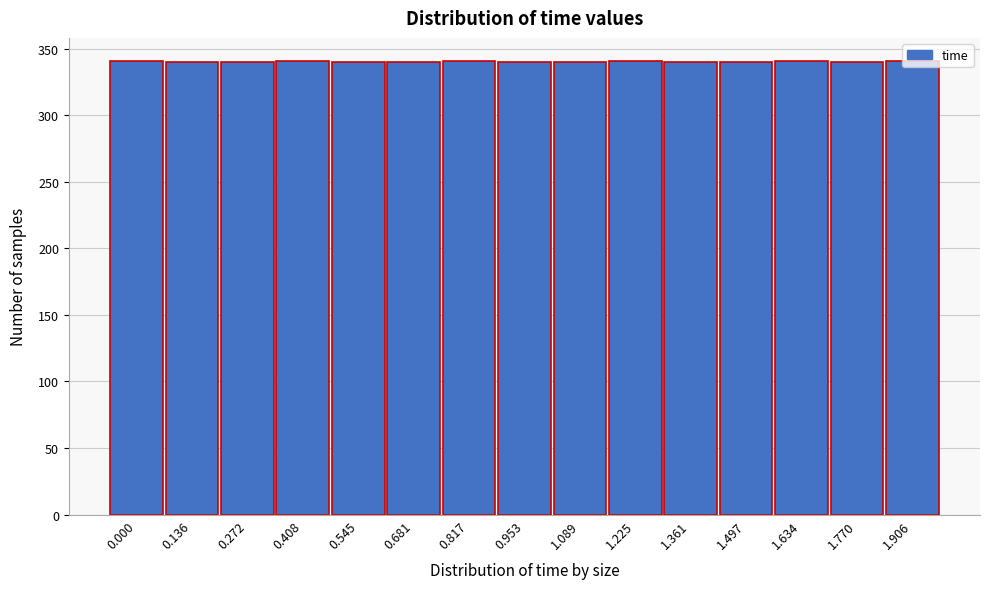

What is the smallest value displayed?

340